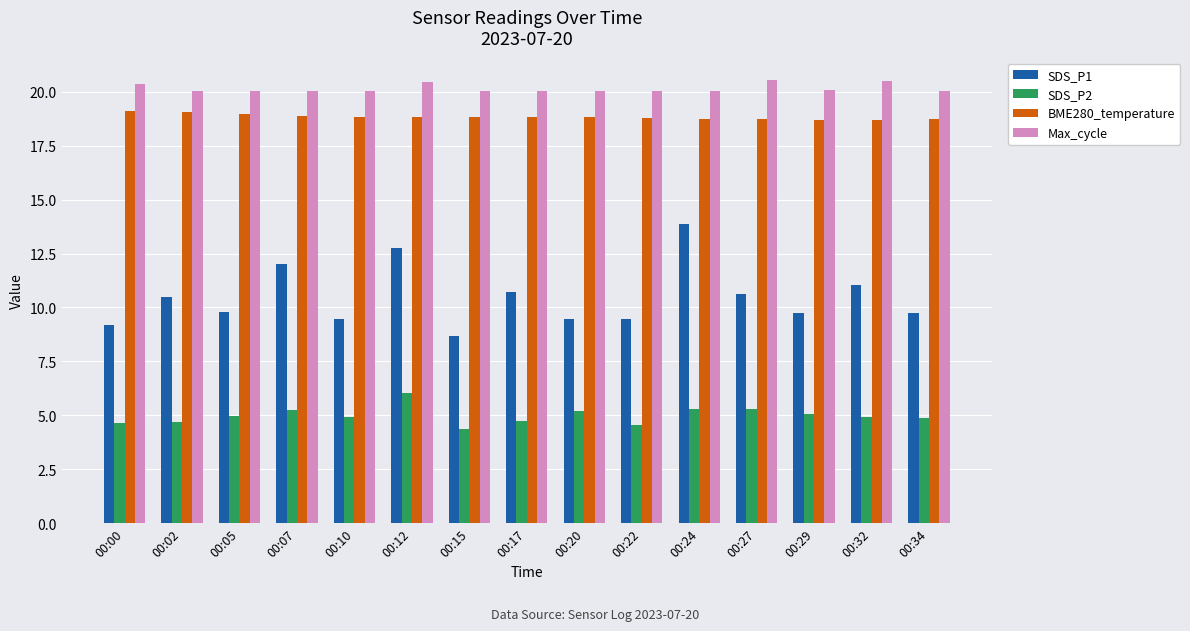

What is the smallest value displayed?

4.4